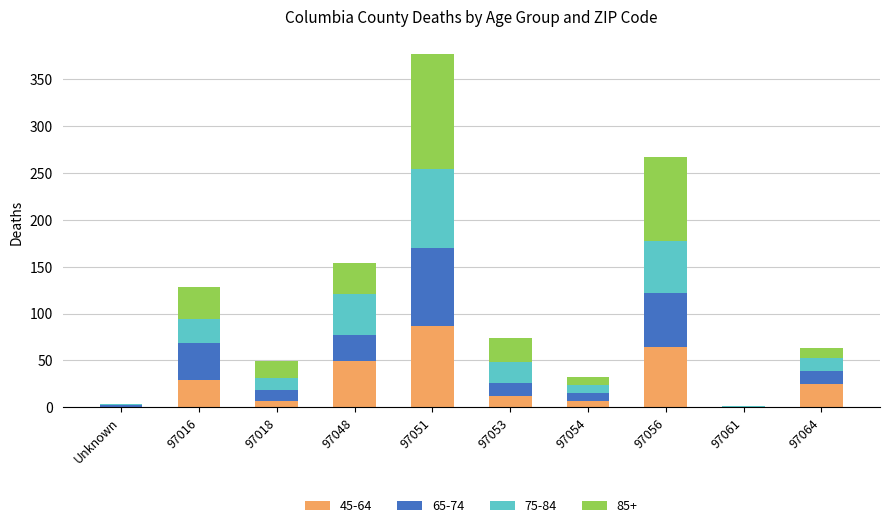

At which category is the sum across all series the highest?

97051